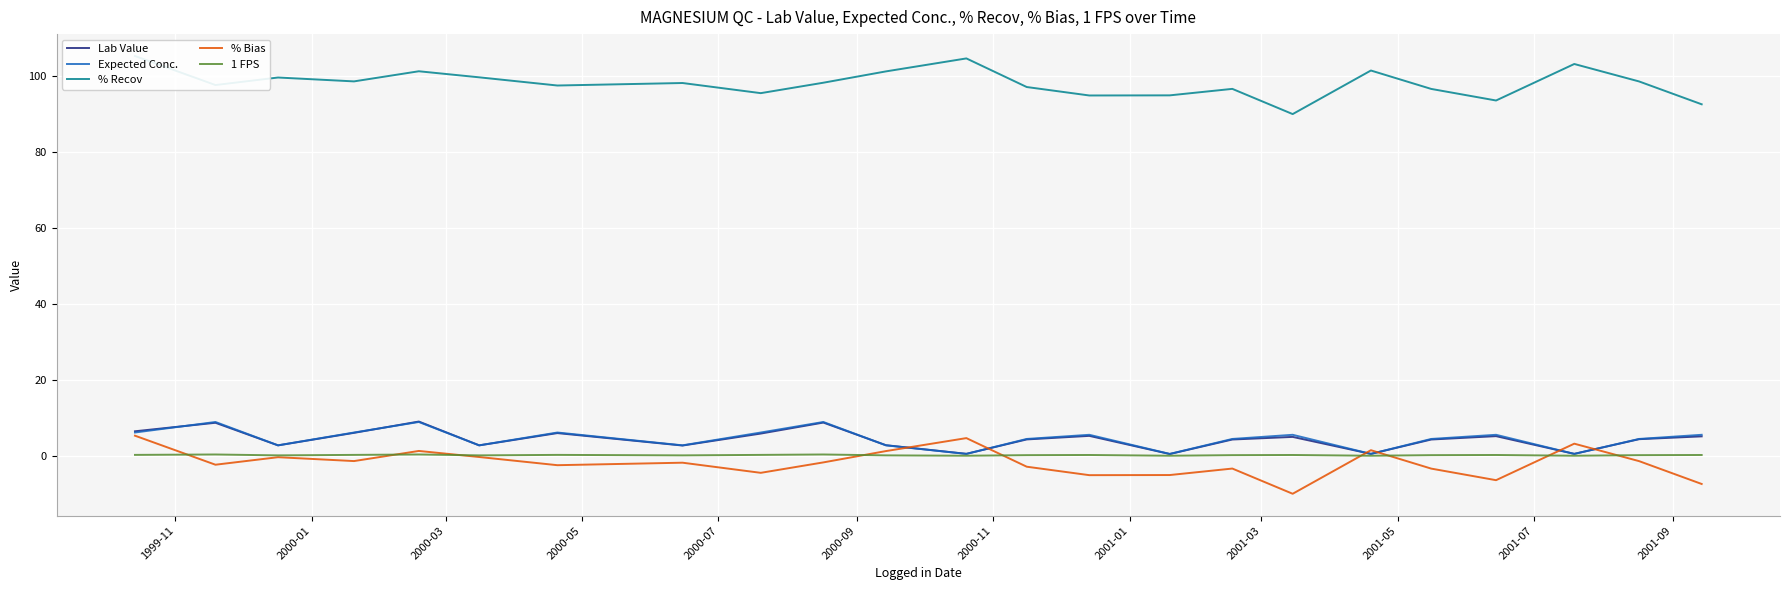

True or false: 1 FPS and Lab Value cross at least once.

False